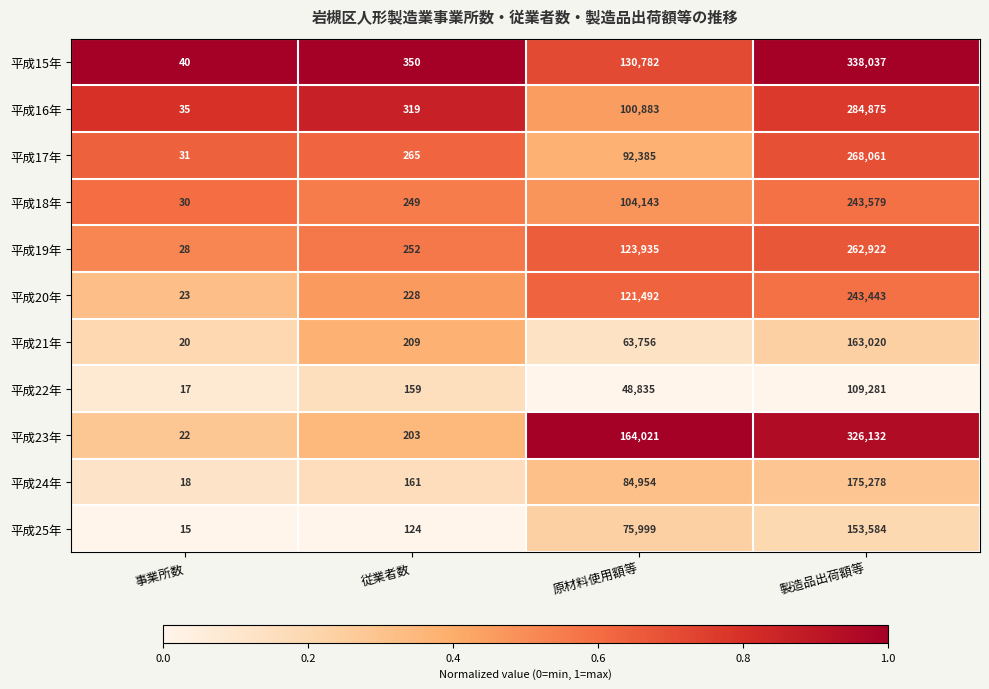

Which series changed the most between 従業者数 and 製造品出荷額等?

平成15年